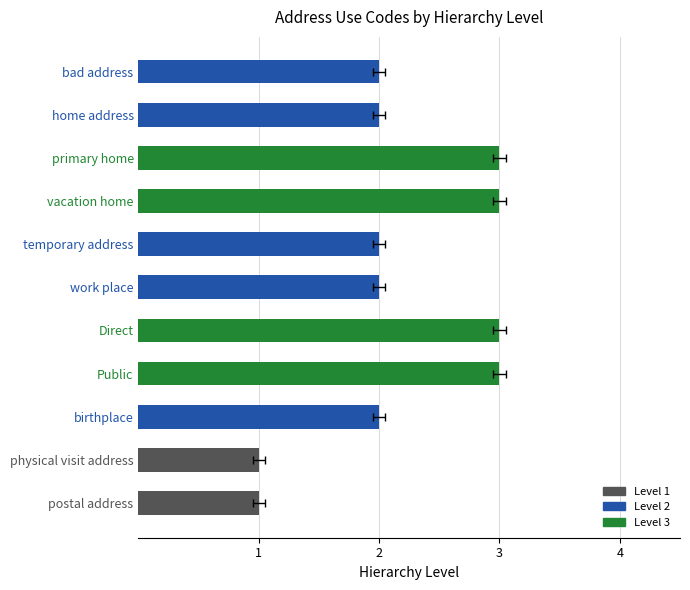

Reading right to left, list all the values displayed in this chart.

1	1	2	3	3	2	2	3	3	2	2